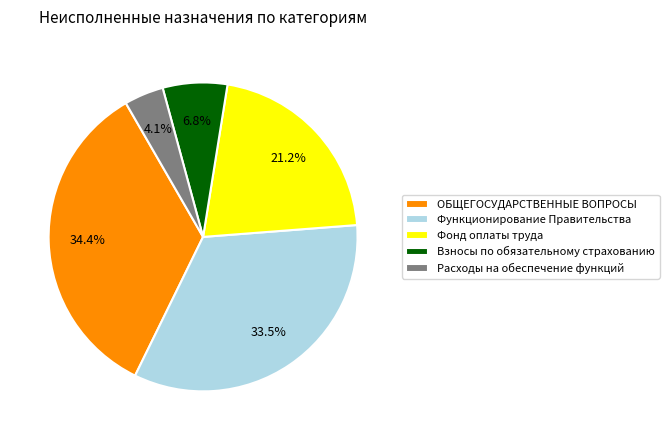

Approximately how many times larger is the value at Фонд оплаты труда compared to ОБЩЕГОСУДАРСТВЕННЫЕ ВОПРОСЫ?

0.6